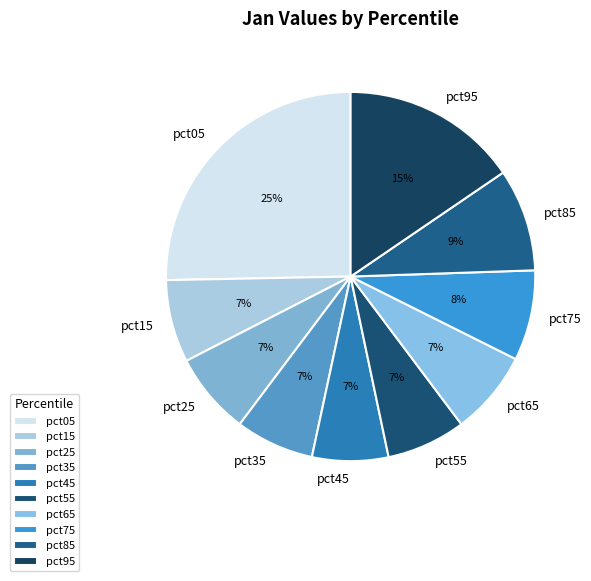

To the nearest percent, what portion does pct35 represent?

7%